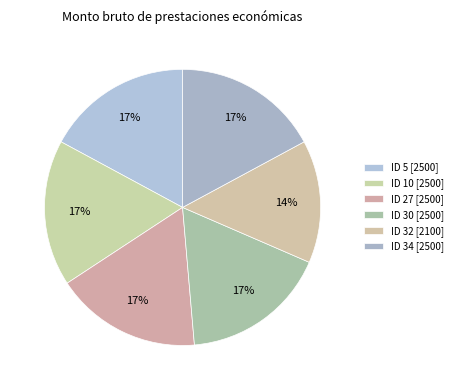

Between ID 32 [2100] and ID 5 [2500], which is larger?

ID 5 [2500]